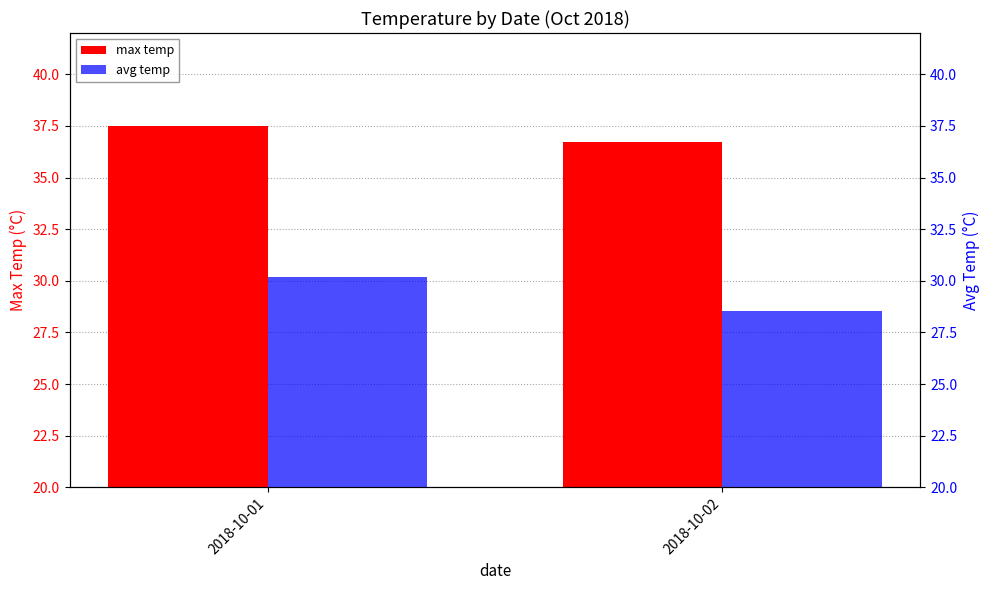

Is it true that avg temp equals 47.7 at 2018-10-01?

False